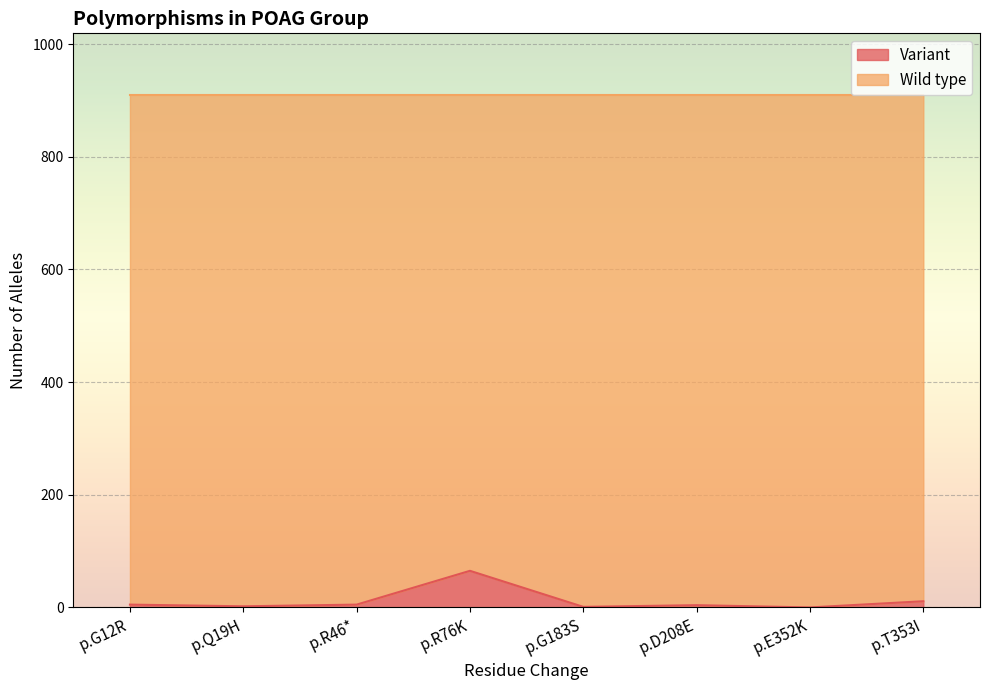

Between p.G12R and p.R46*, which is larger?

p.G12R